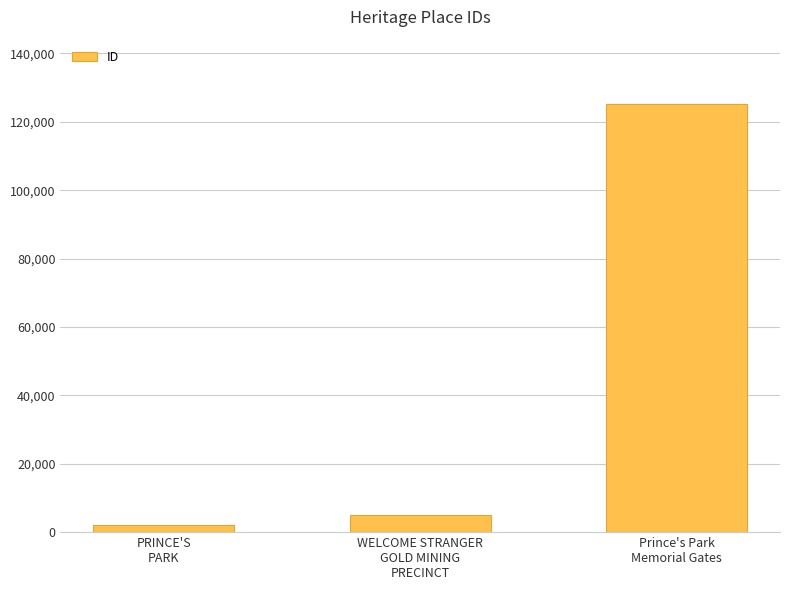

True or false: the data shows 4965 at WELCOME STRANGER
GOLD MINING
PRECINCT.

True